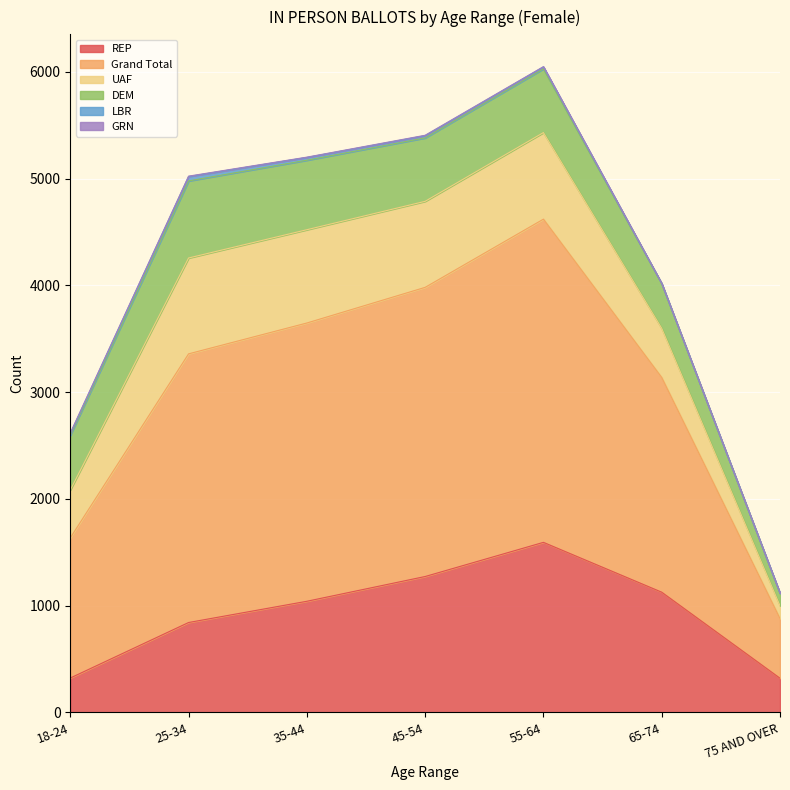

What position from the left is 75 AND OVER?

7